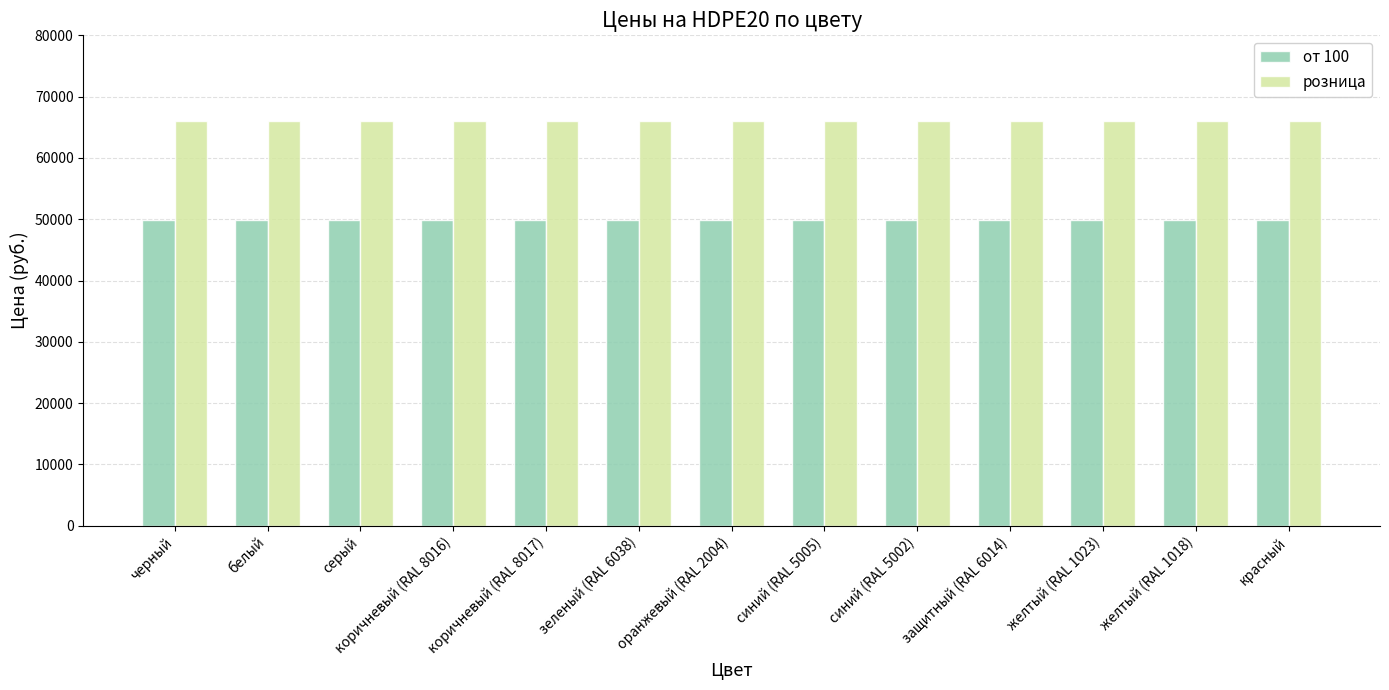

Reading left to right, transcribe all the data shown in this chart.

от 100: 49900	49900	49900	49900	49900	49900	49900	49900	49900	49900	49900	49900	49900
розница: 66000	66000	66000	66000	66000	66000	66000	66000	66000	66000	66000	66000	66000